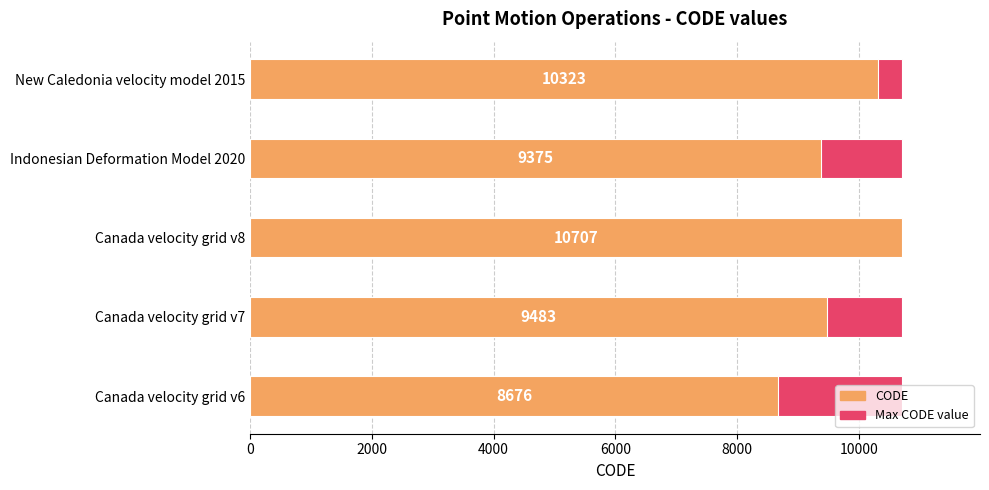

What are all the series names shown in the legend?

Max CODE value, CODE